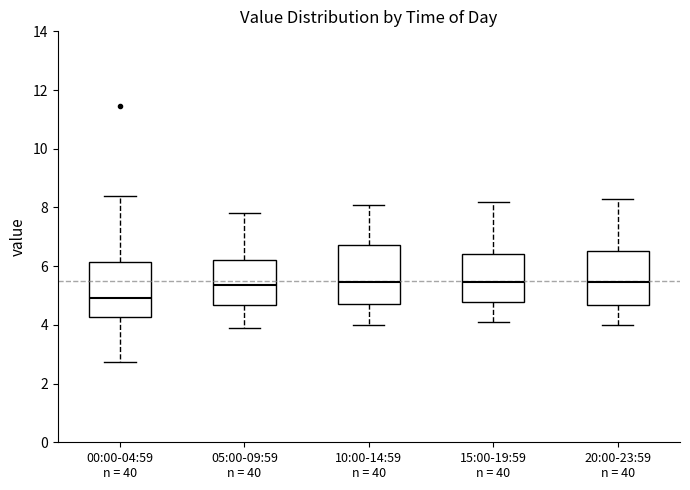

Which box's median line is the lowest?

00:00-04:59 n = 40